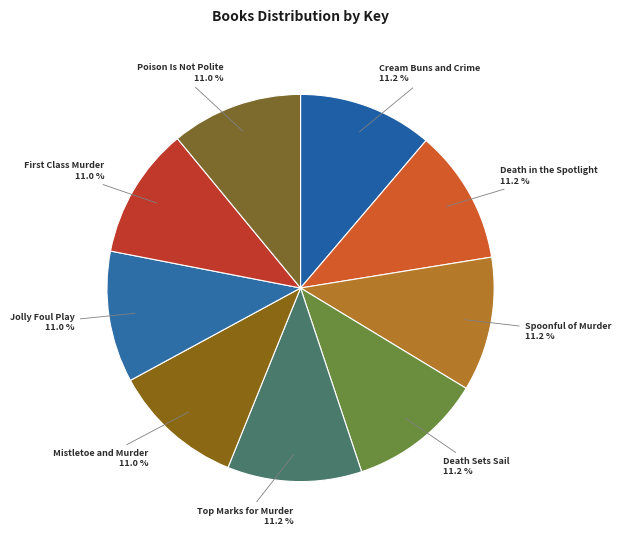

Which slice is the largest?

Cream Buns and Crime